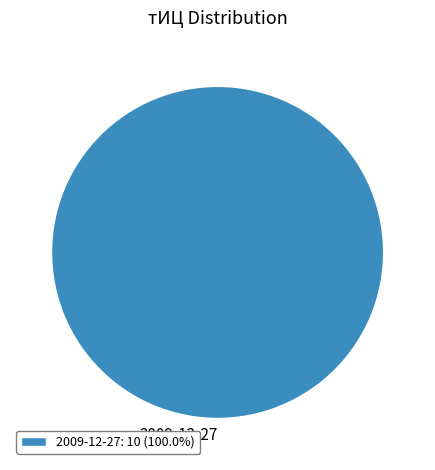

Does 2009-12-27 account for over 50% of the chart?

Yes